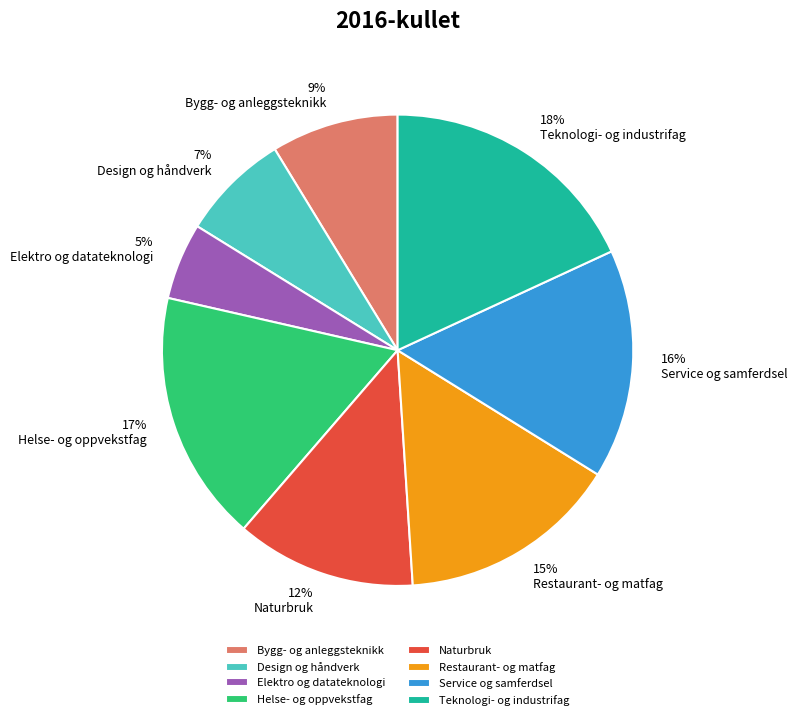

What is the smallest slice in the pie chart?

Elektro og datateknologi